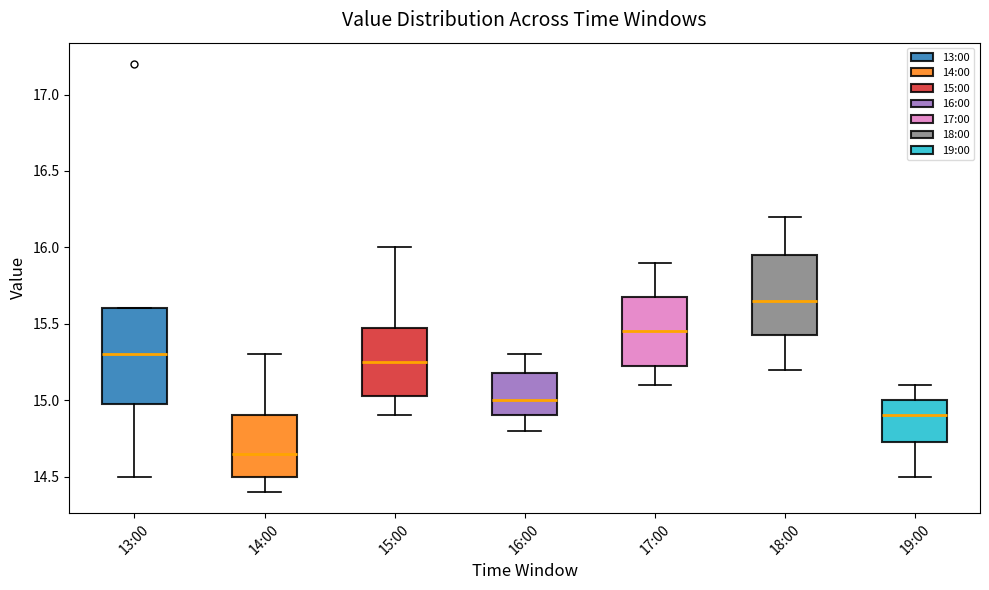

Reading left to right, transcribe this box plot: for each box, give where its median line is, the range the box spans, and where its two whiskers end, as read against the y-axis. The values are not printed on the chart, so give them approximately, as read against the axis.

13:00: median 15.30, box 15.00 to 15.60, whiskers 14.50 to 15.60
14:00: median 14.65, box 14.50 to 14.90, whiskers 14.40 to 15.30
15:00: median 15.25, box 15.05 to 15.50, whiskers 14.90 to 16.00
16:00: median 15.00, box 14.90 to 15.20, whiskers 14.80 to 15.30
17:00: median 15.45, box 15.25 to 15.70, whiskers 15.10 to 15.90
18:00: median 15.65, box 15.45 to 15.95, whiskers 15.20 to 16.20
19:00: median 14.90, box 14.75 to 15.00, whiskers 14.50 to 15.10